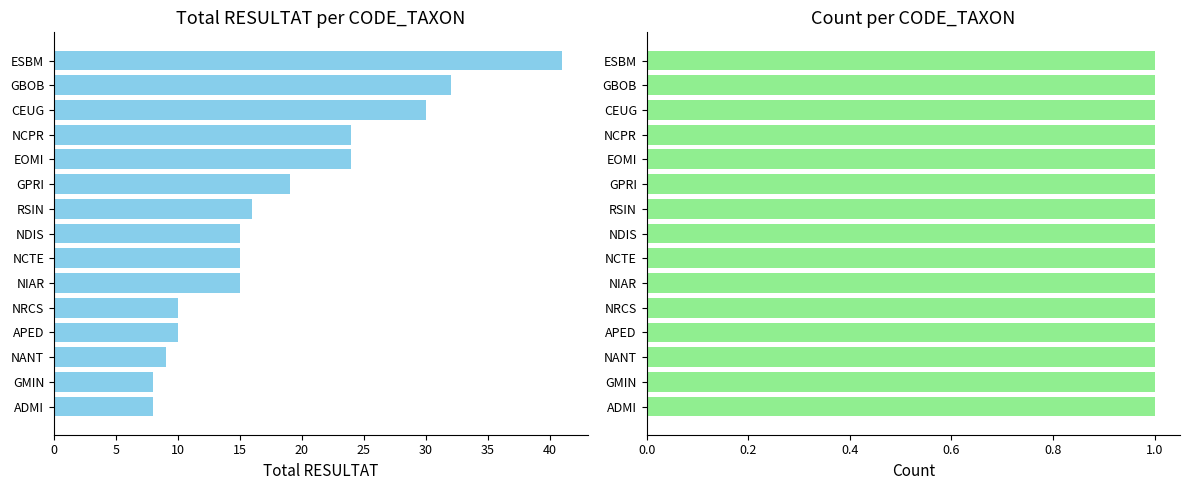

What is the value of the Total RESULTAT bar at the 3rd from the left?

30.0